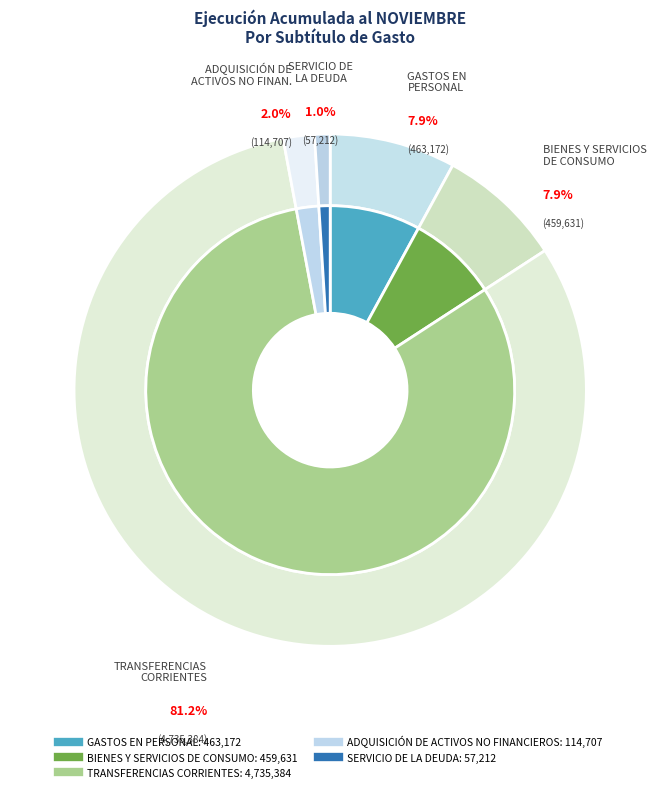

Between SERVICIO DE LA DEUDA and TRANSFERENCIAS CORRIENTES, which is larger?

TRANSFERENCIAS CORRIENTES